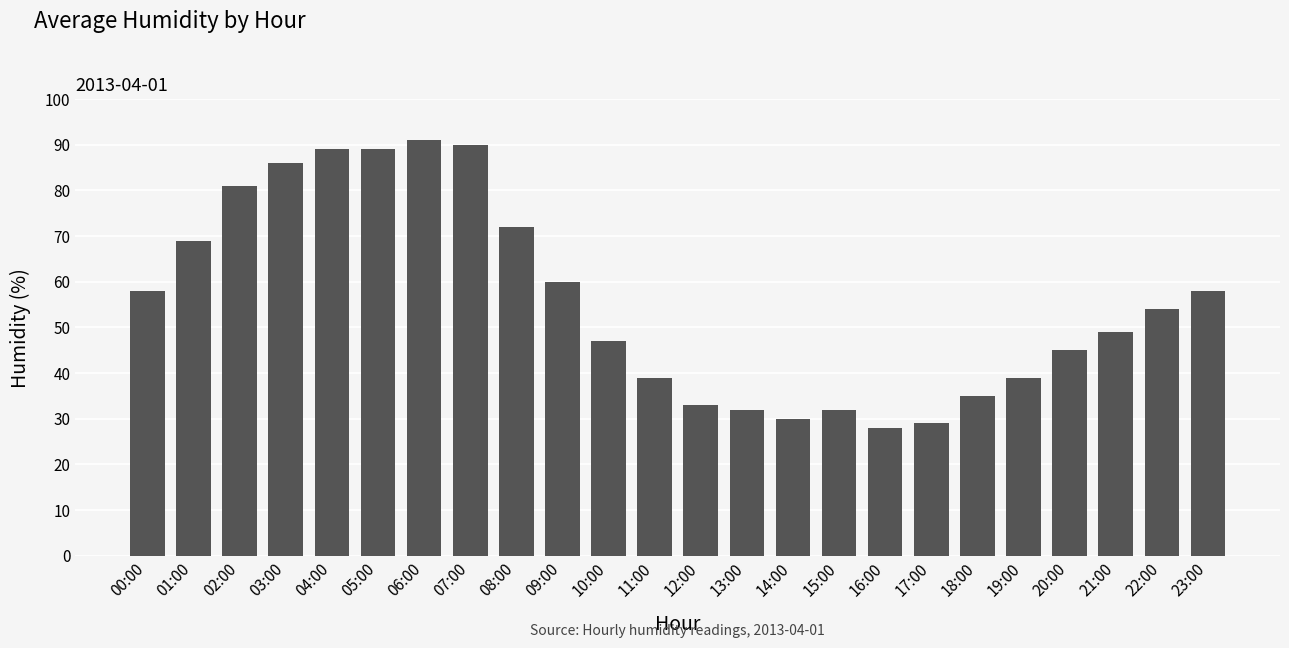

Reading left to right, transcribe all the data shown in this chart.

58	69	81	86	89	89	91	90	72	60	47	39	33	32	30	32	28	29	35	39	45	49	54	58